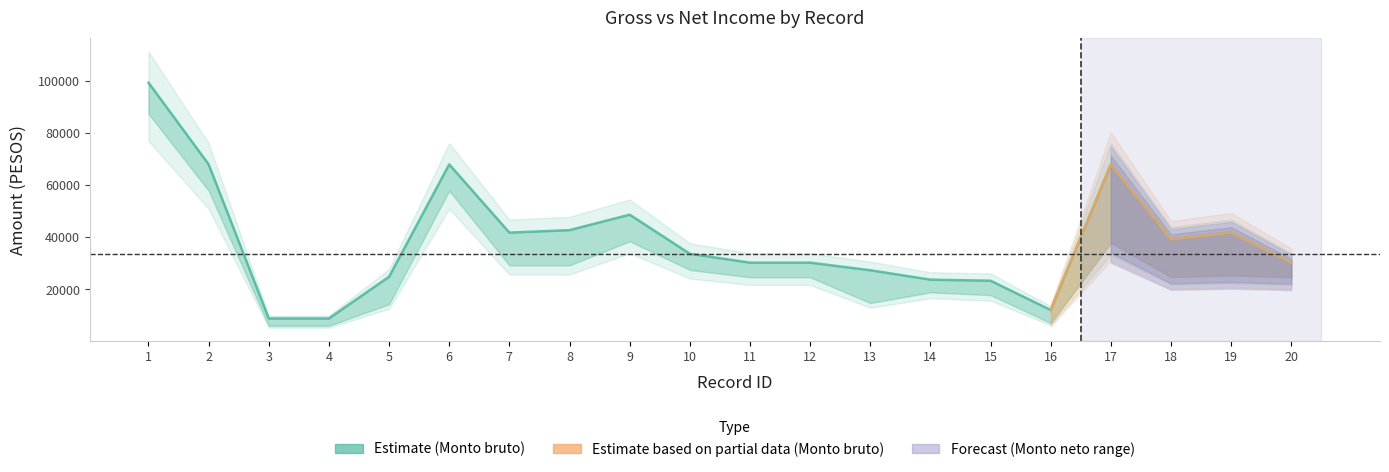

The chart shows a value of 12080.4 at 20. True or false?

False